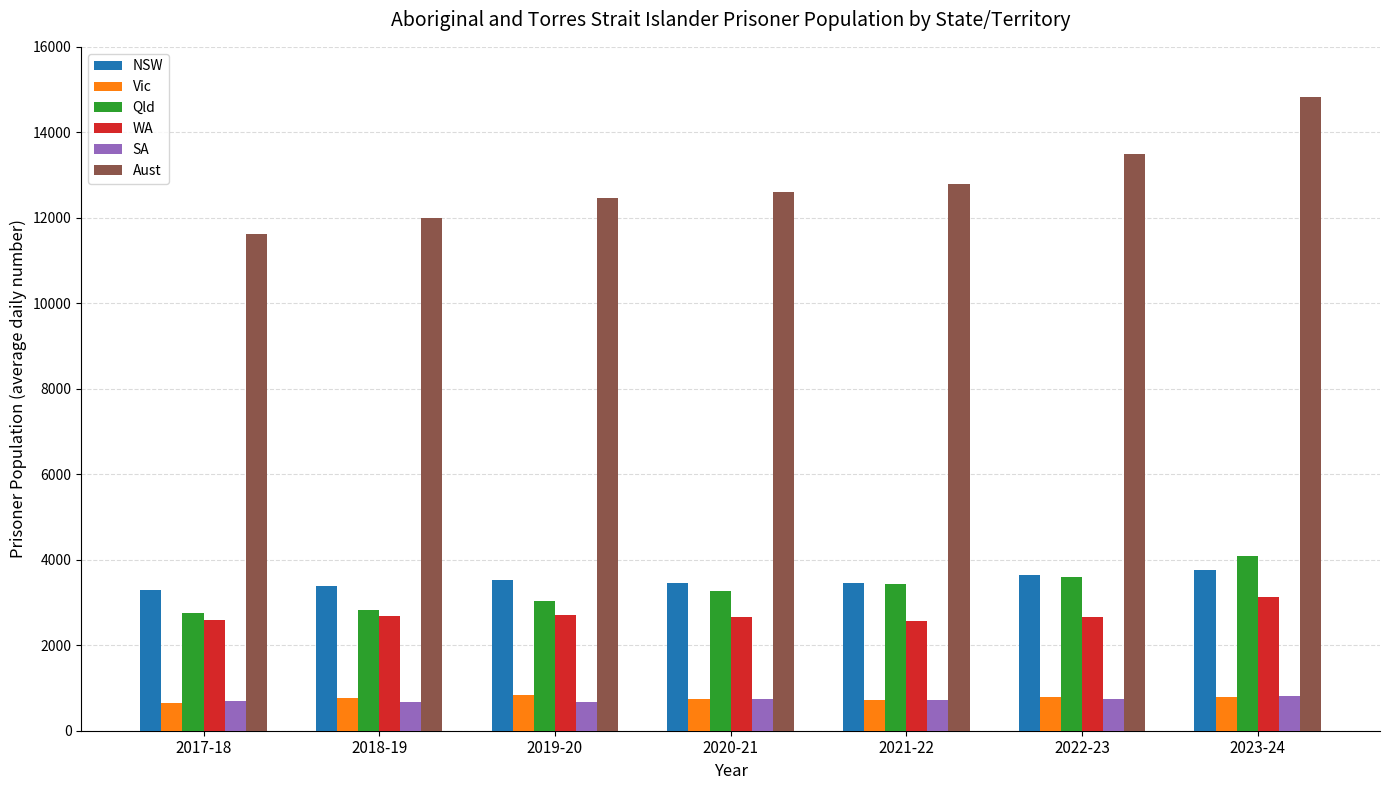

The value of SA at 2018-19 is 672. True or false?

True